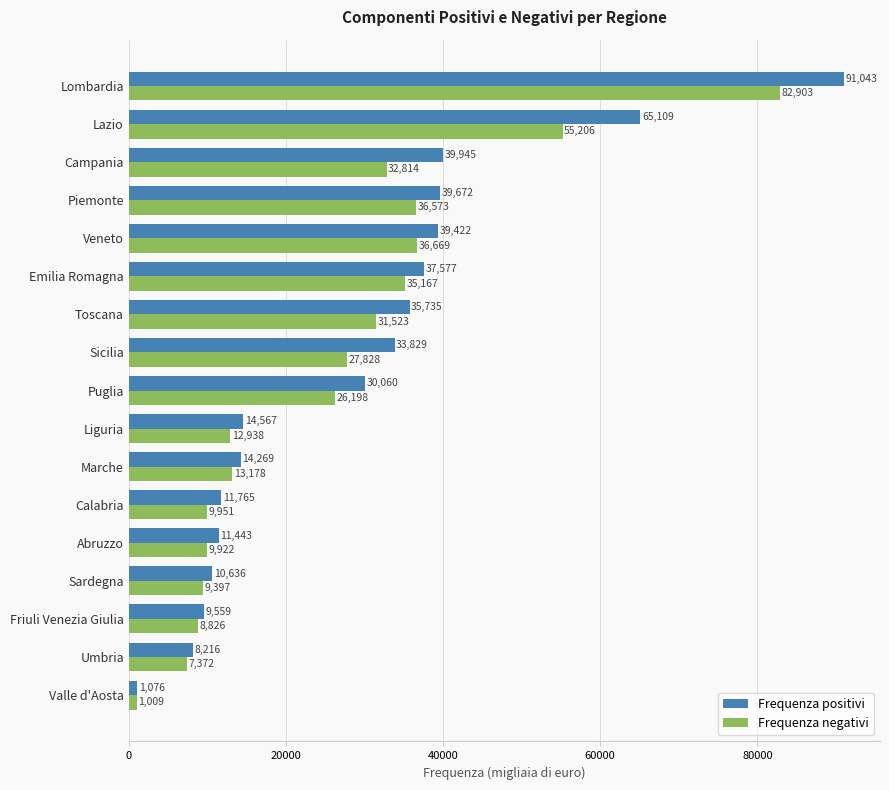

List the series in order of their peak value, highest first.

Frequenza positivi, Frequenza negativi